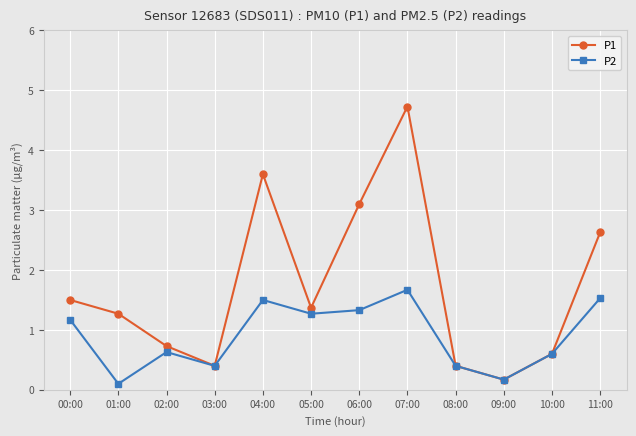

What are all the series names shown in the legend?

P1, P2